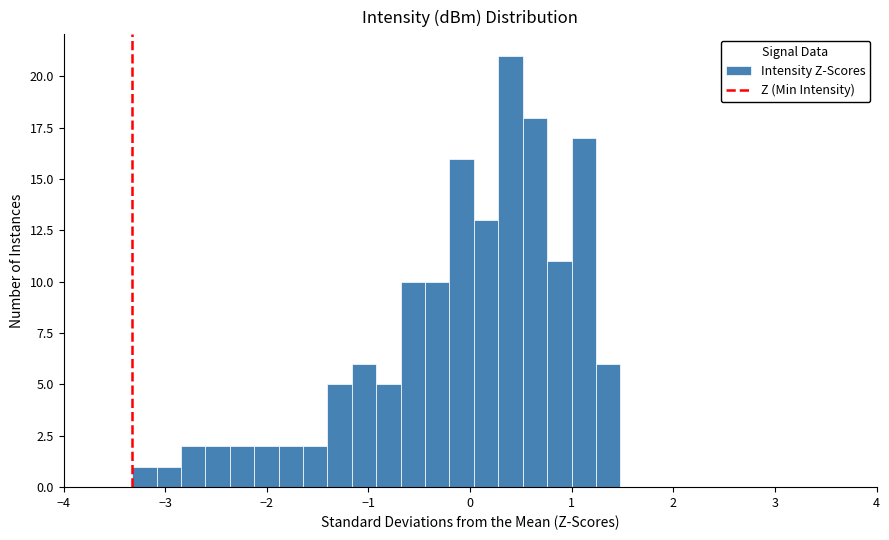

Around what value on the x-axis is the tallest bar? Give the approximate position of its centre, as read against the axis.

0.4